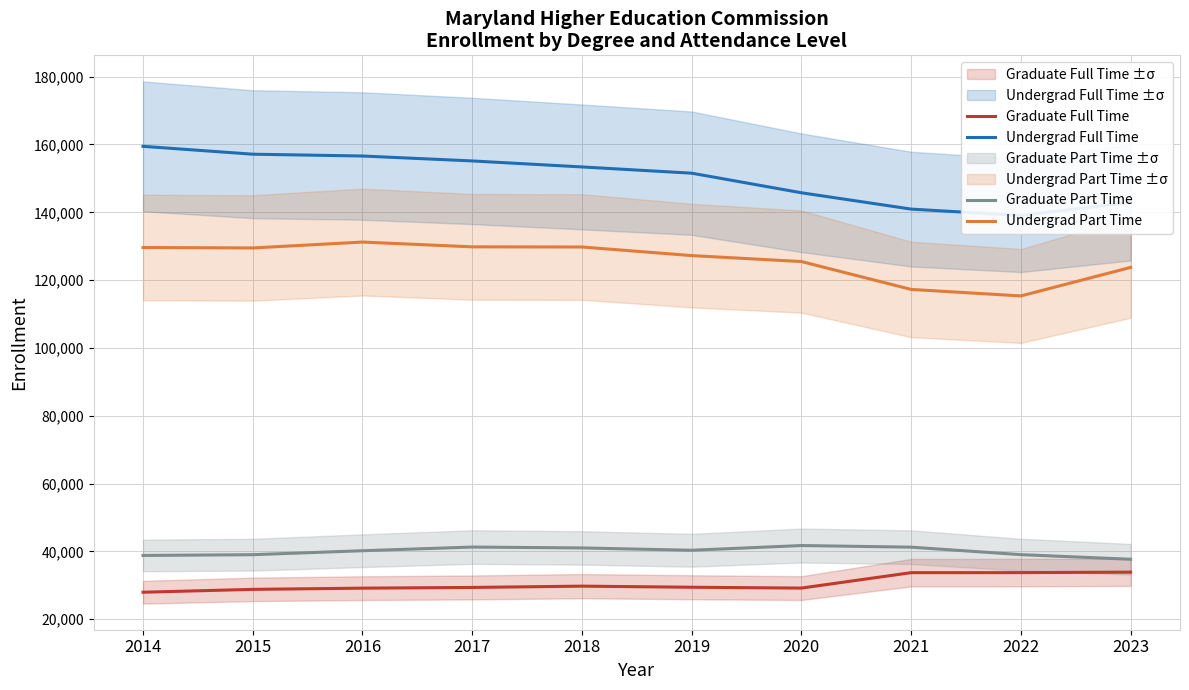

Rank the categories by Undergrad Full Time value from highest to lowest.

2014, 2015, 2016, 2017, 2018, 2019, 2020, 2023, 2021, 2022